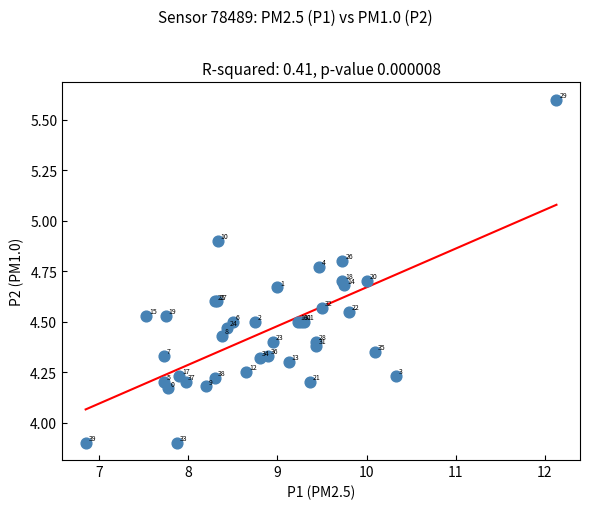

What Y value in the scatter plot is closest to 4?

3.9